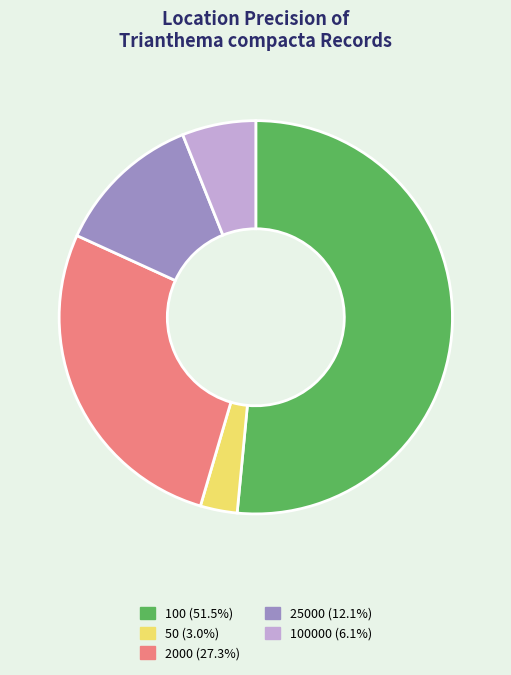

Does 100 (51.5%) account for over 50% of the chart?

Yes